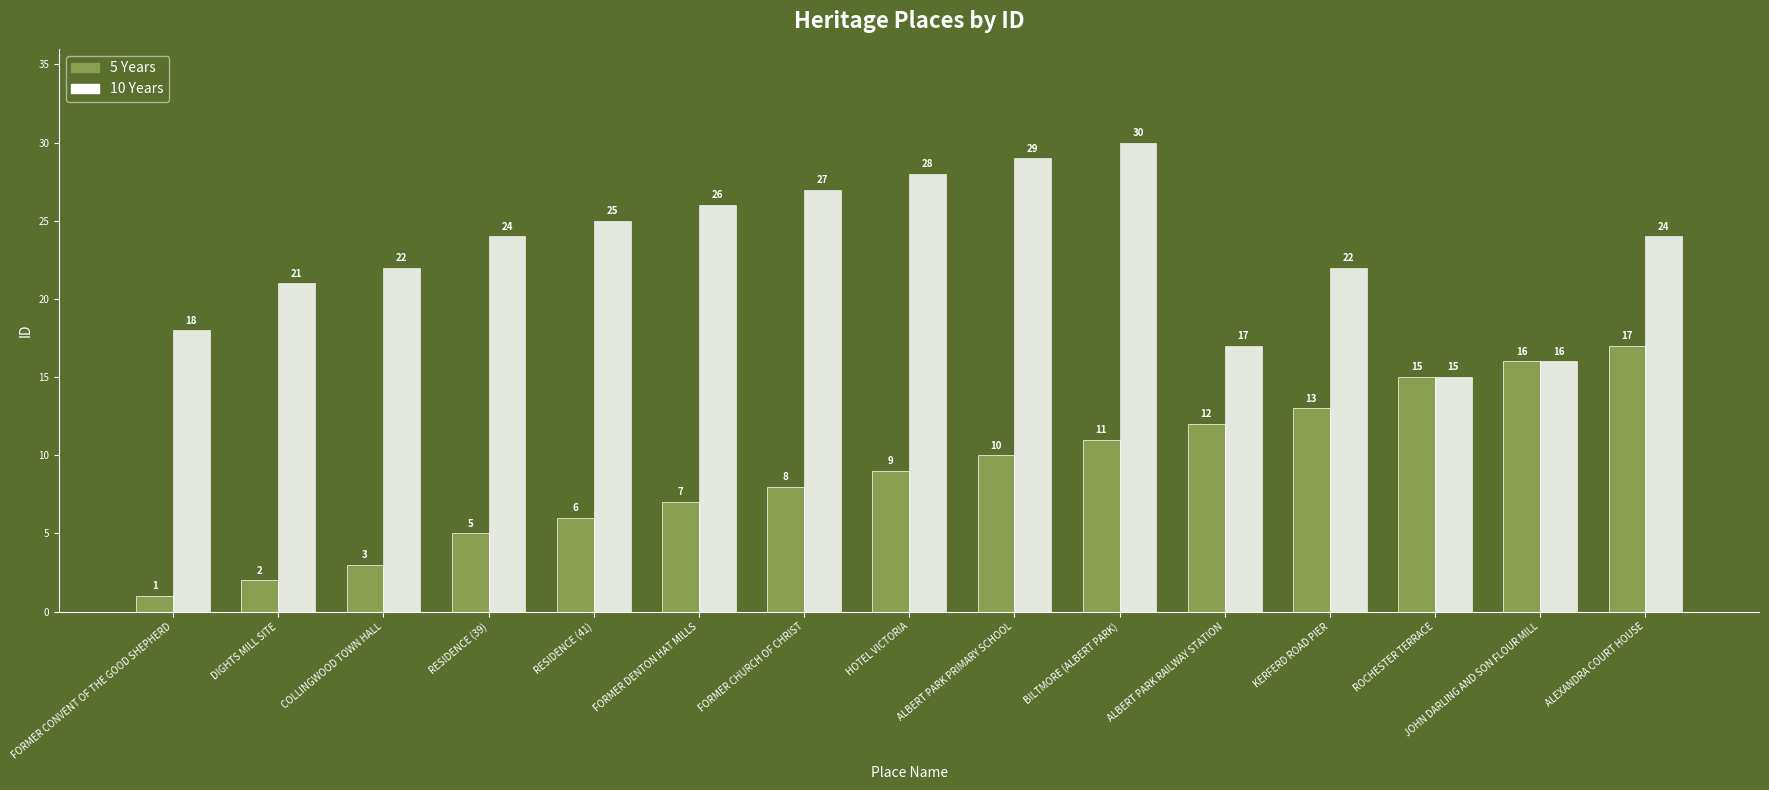

Reading left to right, list all the values displayed in this chart.

5 Years: FORMER CONVENT OF THE GOOD SHEPHERD=1	DIGHTS MILL SITE=2	COLLINGWOOD TOWN HALL=3	RESIDENCE (39)=5	RESIDENCE (41)=6	FORMER DENTON HAT MILLS=7	FORMER CHURCH OF CHRIST=8	HOTEL VICTORIA=9	ALBERT PARK PRIMARY SCHOOL=10	BILTMORE (ALBERT PARK)=11	ALBERT PARK RAILWAY STATION=12	KERFERD ROAD PIER=13	ROCHESTER TERRACE=15	JOHN DARLING AND SON FLOUR MILL=16	ALEXANDRA COURT HOUSE=17
10 Years: FORMER CONVENT OF THE GOOD SHEPHERD=18	DIGHTS MILL SITE=21	COLLINGWOOD TOWN HALL=22	RESIDENCE (39)=24	RESIDENCE (41)=25	FORMER DENTON HAT MILLS=26	FORMER CHURCH OF CHRIST=27	HOTEL VICTORIA=28	ALBERT PARK PRIMARY SCHOOL=29	BILTMORE (ALBERT PARK)=30	ALBERT PARK RAILWAY STATION=17	KERFERD ROAD PIER=22	ROCHESTER TERRACE=15	JOHN DARLING AND SON FLOUR MILL=16	ALEXANDRA COURT HOUSE=24